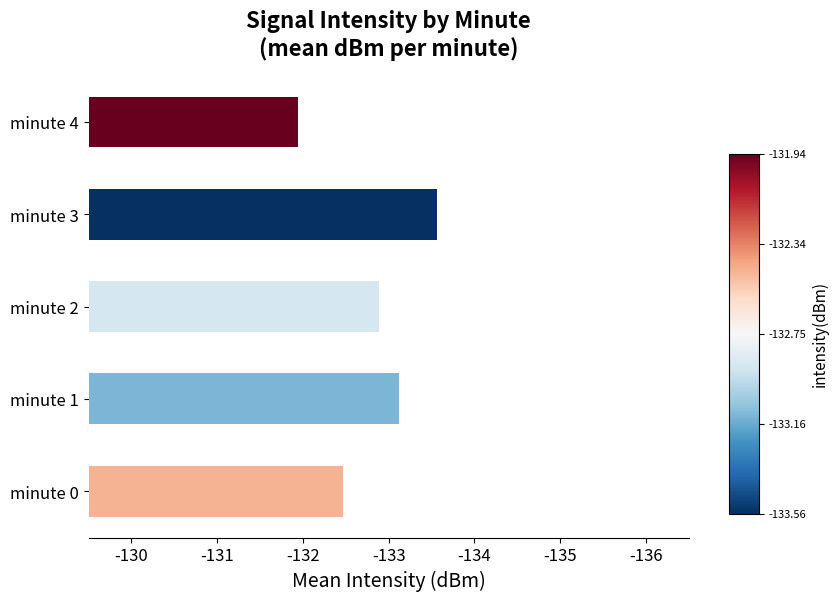

Are the bars horizontal?

Yes